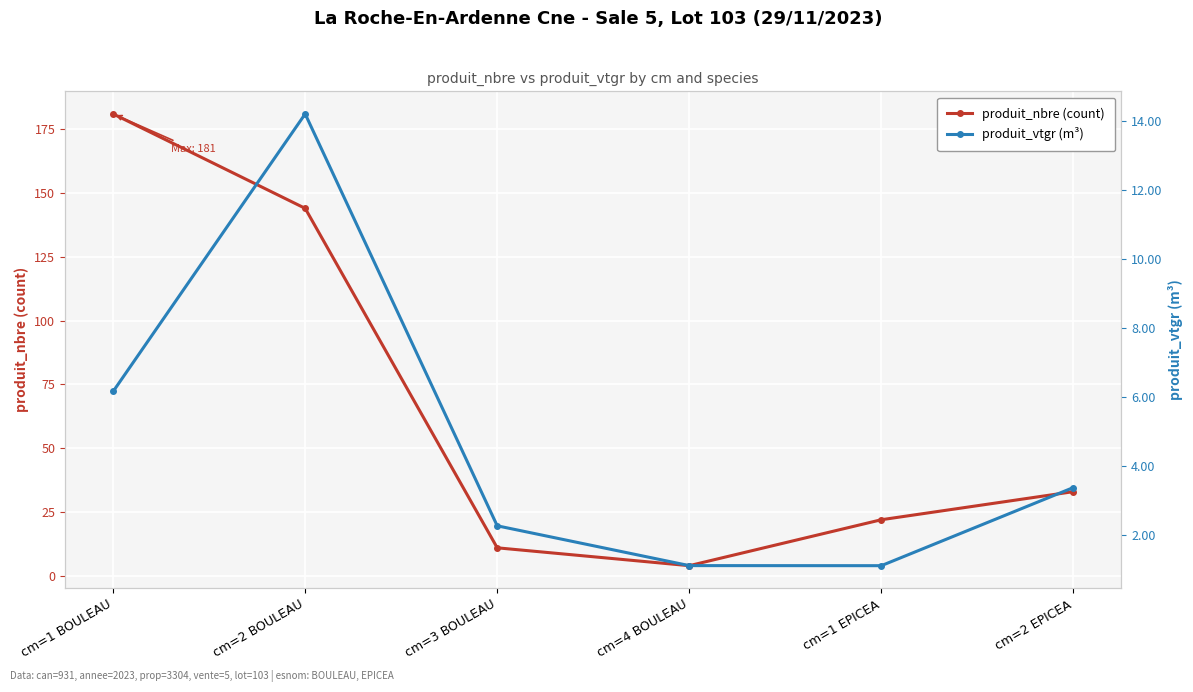

Which category has the highest value in the produit_nbre (count) series?

cm=1 BOULEAU